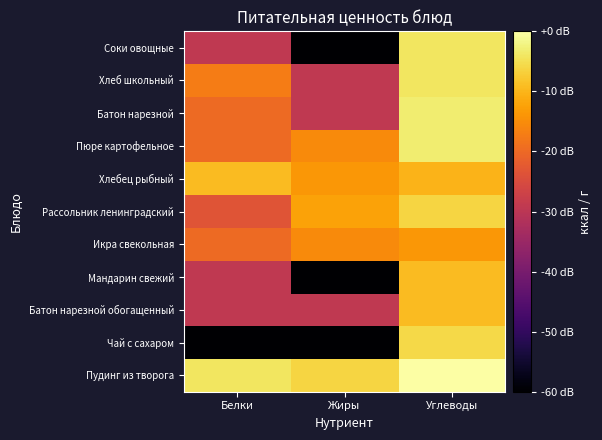

Reading left to right, list all the values displayed in this chart.

Пудинг из творога: Белки=-4.1	Жиры=-6.3	Углеводы=0.0
Чай с сахаром: Белки=-60.0	Жиры=-60.0	Углеводы=-5.7
Батон нарезной обогащенный: Белки=-29.2	Жиры=-29.2	Углеводы=-9.2
Мандарин свежий: Белки=-29.2	Жиры=-60.0	Углеводы=-9.2
Икра свекольная: Белки=-19.7	Жиры=-15.3	Углеводы=-13.7
Рассольник ленинградский: Белки=-23.2	Жиры=-12.3	Углеводы=-6.3
Хлебец рыбный: Белки=-9.2	Жиры=-13.7	Углеводы=-10.2
Пюре картофельное: Белки=-19.7	Жиры=-15.3	Углеводы=-3.2
Батон нарезной: Белки=-19.7	Жиры=-29.2	Углеводы=-3.2
Хлеб школьный: Белки=-17.2	Жиры=-29.2	Углеводы=-4.1
Соки овощные: Белки=-29.2	Жиры=-60.0	Углеводы=-4.1